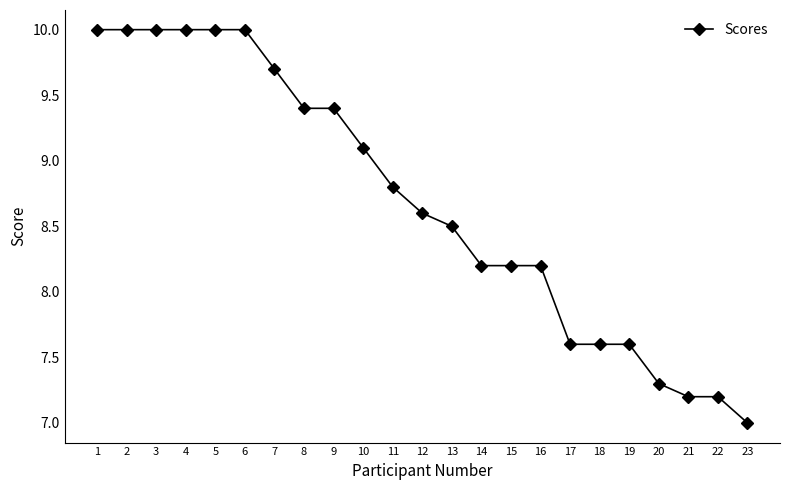

What is the sum of the values at 1 and 10?

19.1